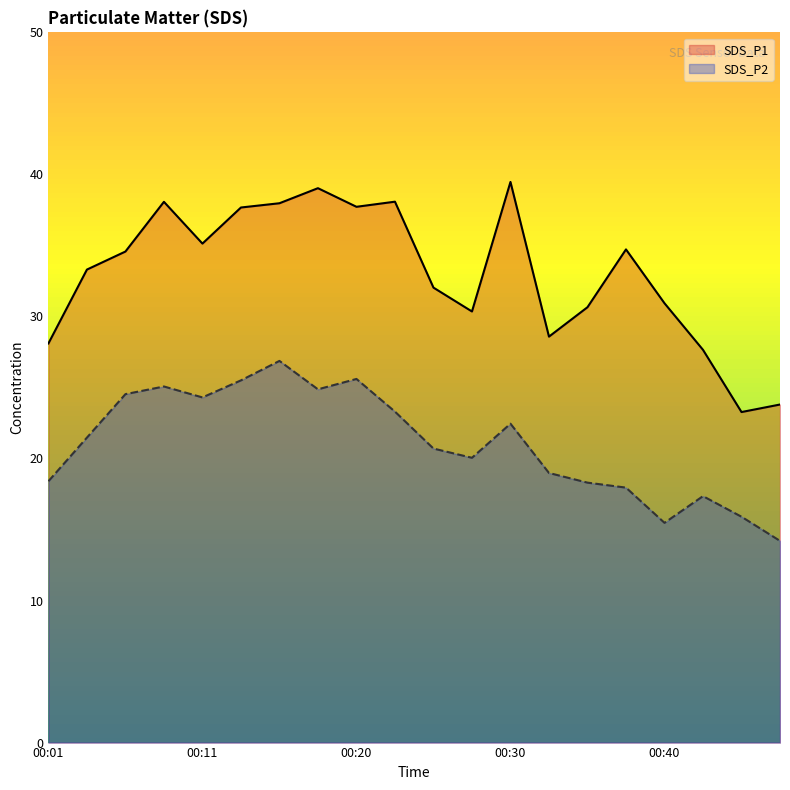

Does the chart have visible grid lines?

No